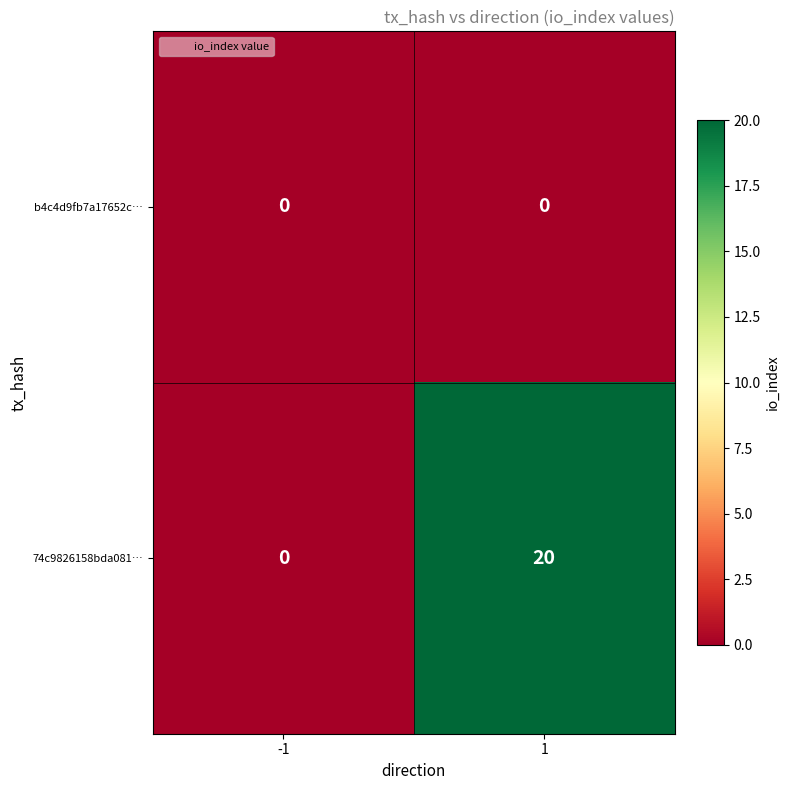

List the series in order of their peak value, highest first.

74c9826158bda081…, b4c4d9fb7a17652c…